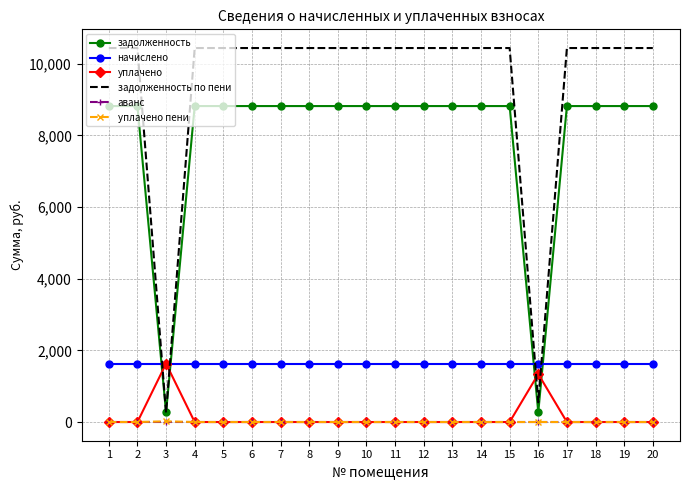

At how many categories does at least one series exceed 2908?

18